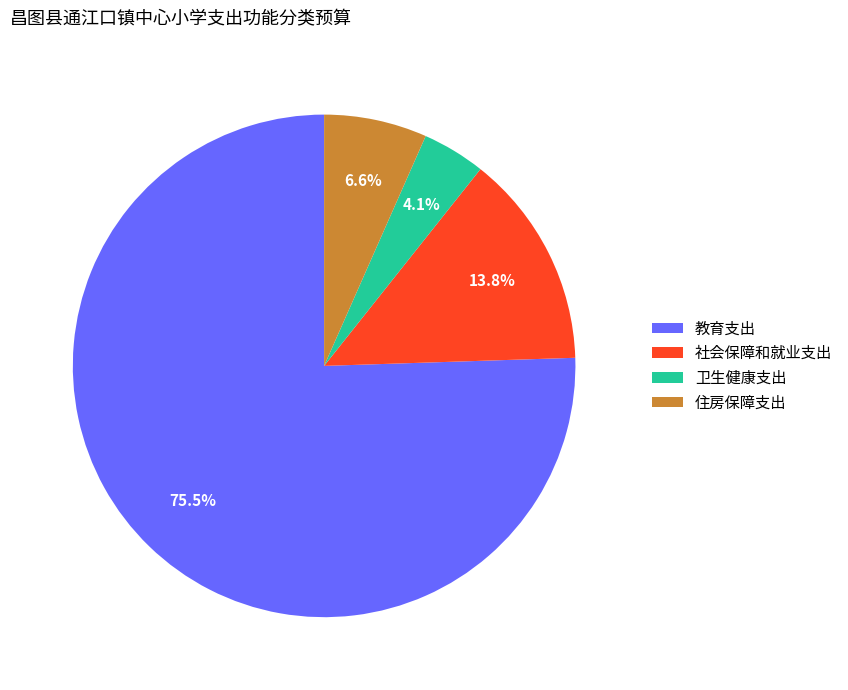

Which slice is the largest?

教育支出